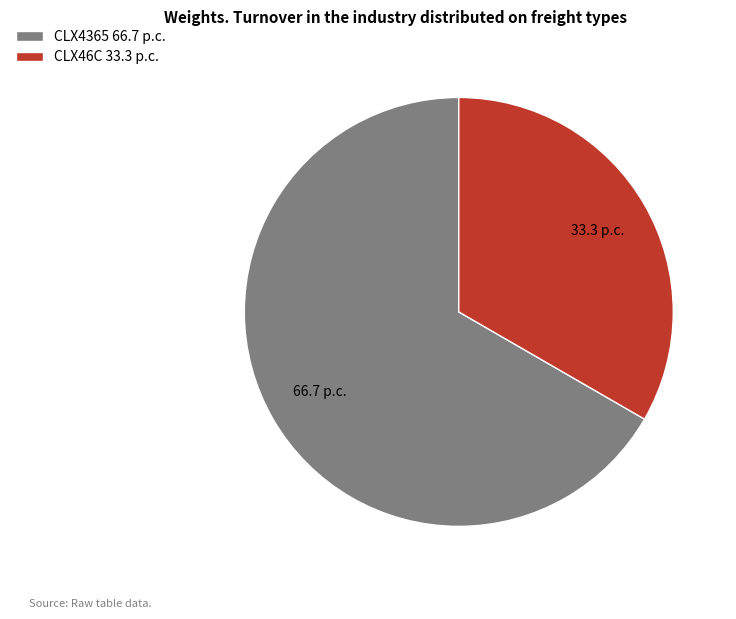

Is it true that CLX46C is 33% of the pie?

True